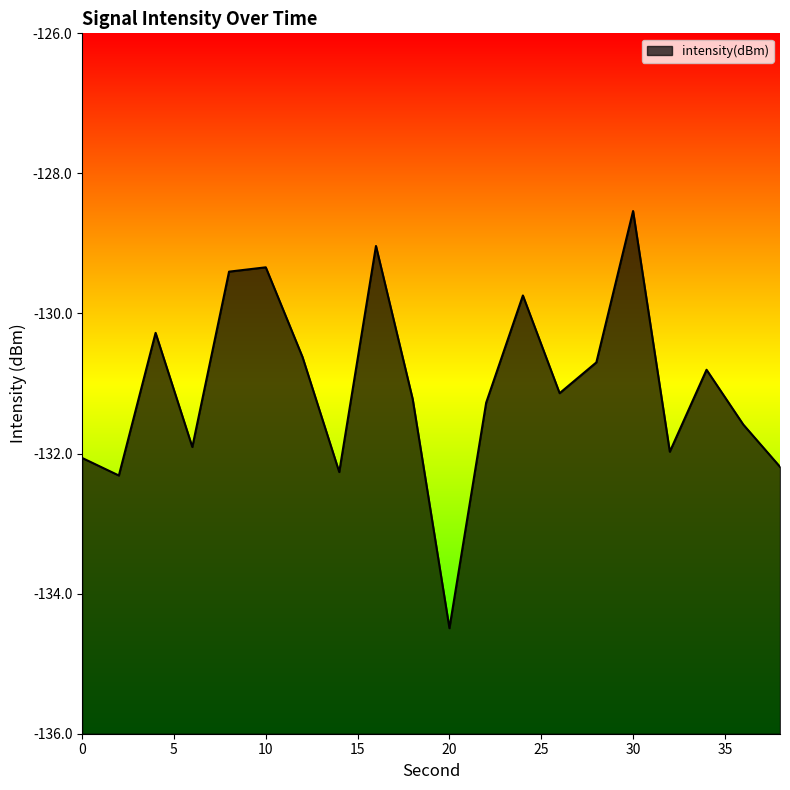

The chart shows a value of -129.0 at 16. True or false?

True